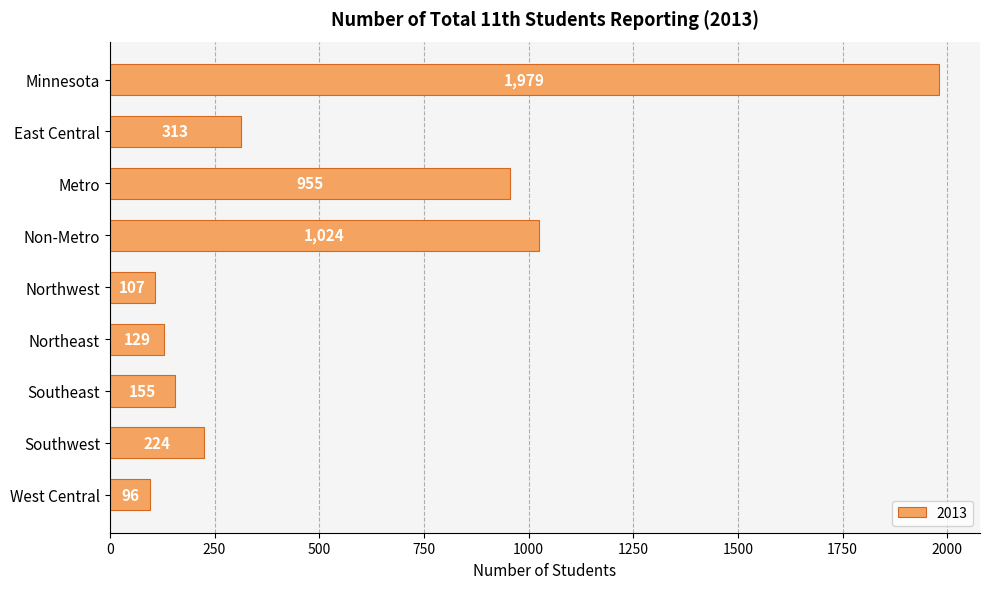

How many bars are there in total?

9